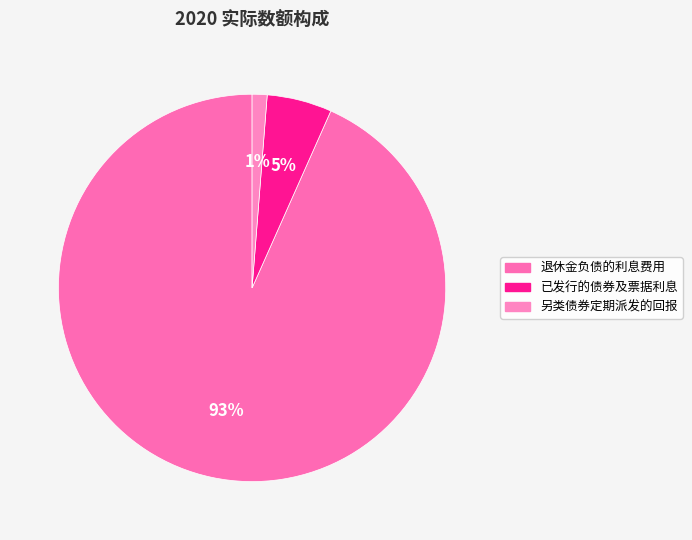

Which slice is the largest?

退休金负债的利息费用